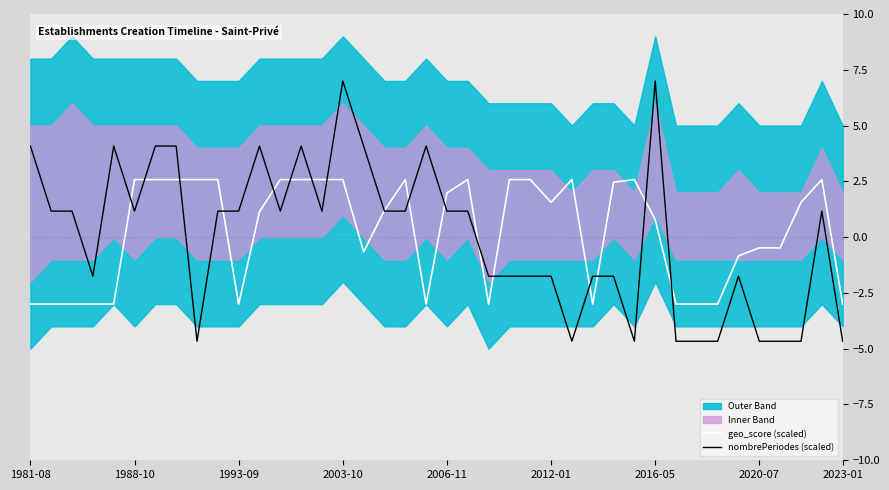

What is the minimum value for geo_score (scaled)?

-3.0